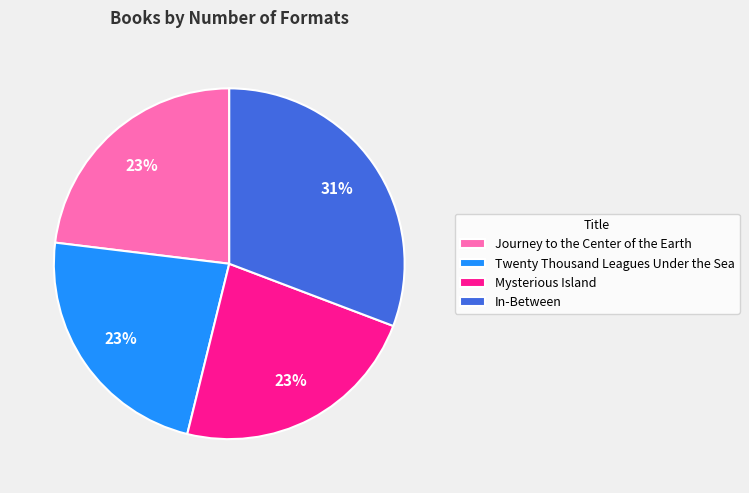

To the nearest percent, what is the average slice percentage?

25%